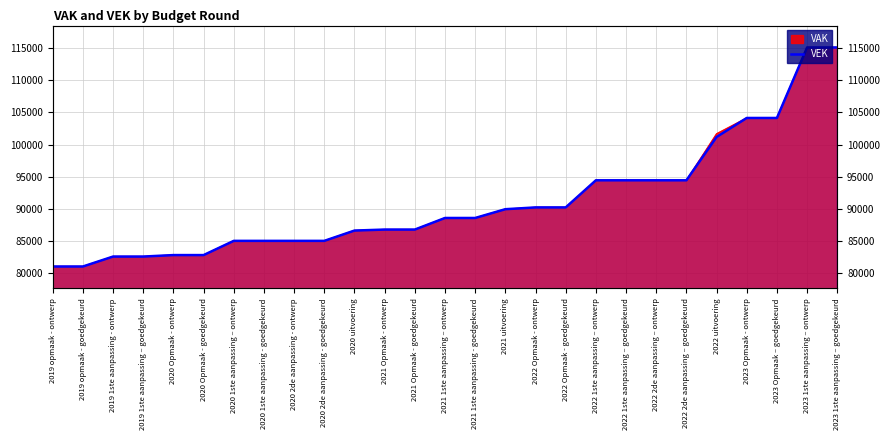

True or false: the data shows 84963 at 2020 2de aanpassing - goedgekeurd.

True